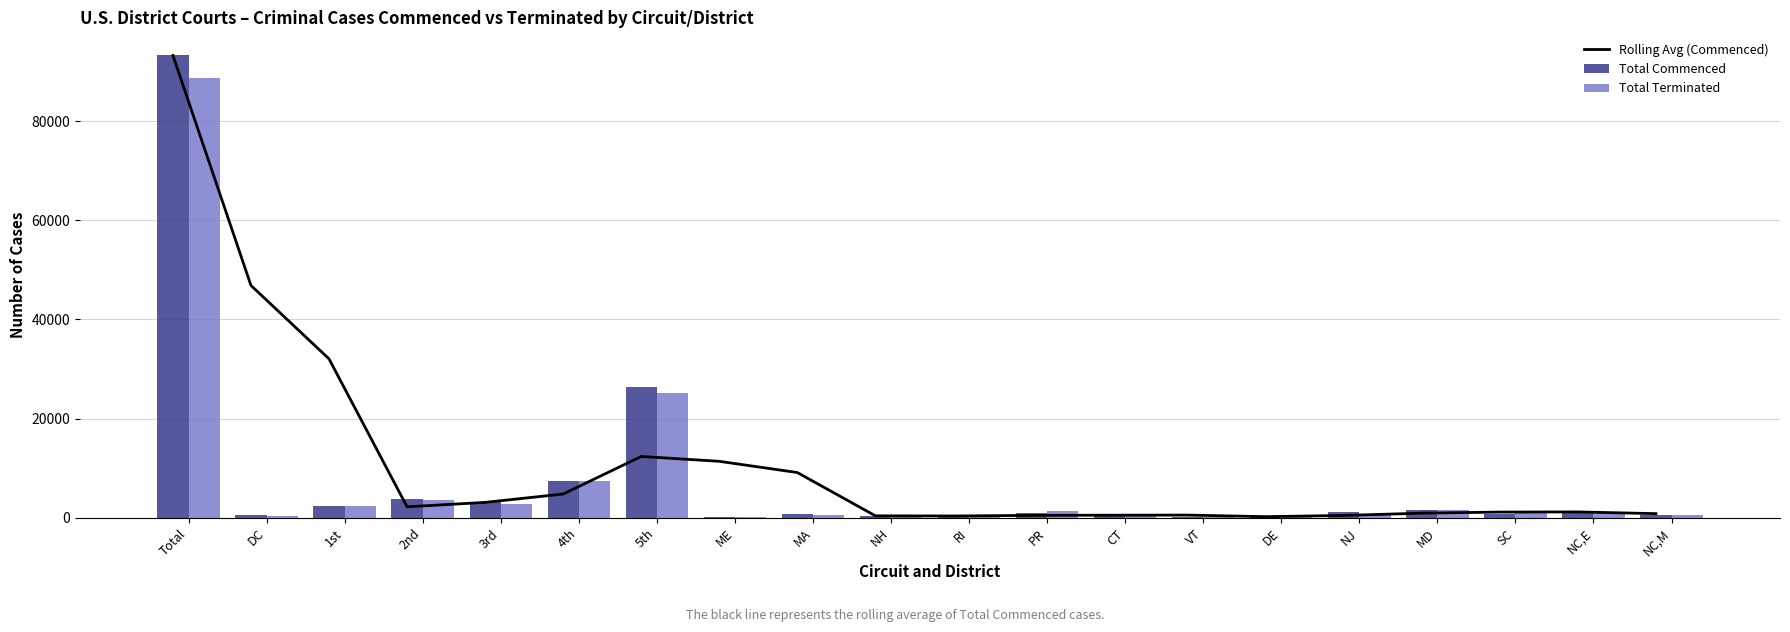

Count the number of data series in this chart.

3